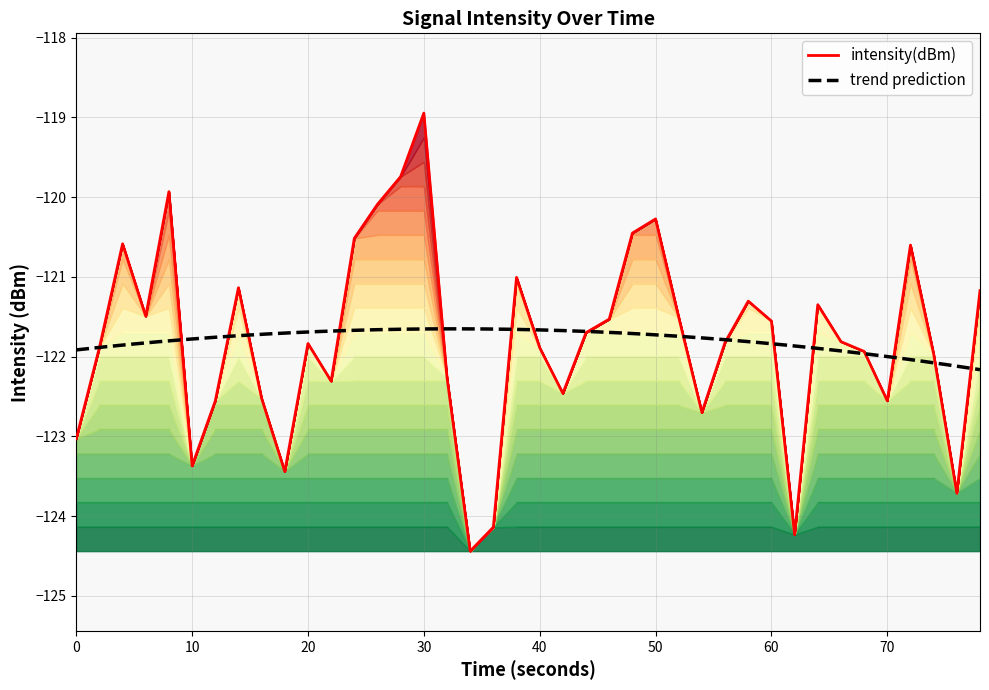

The intensity(dBm) series shows -171.6 at 70. True or false?

False